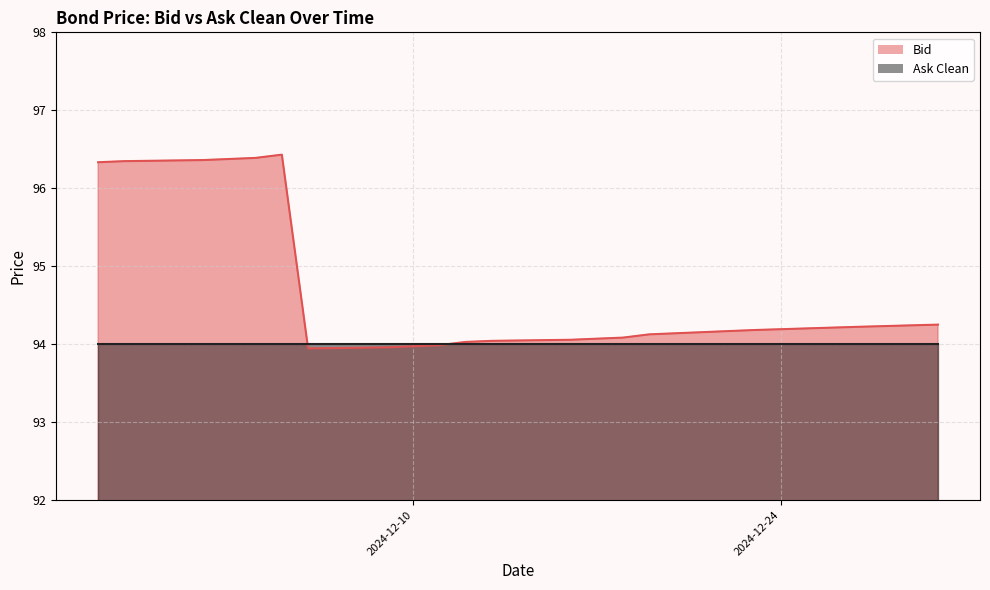

Which category has the highest value across all series?

2024-12-05